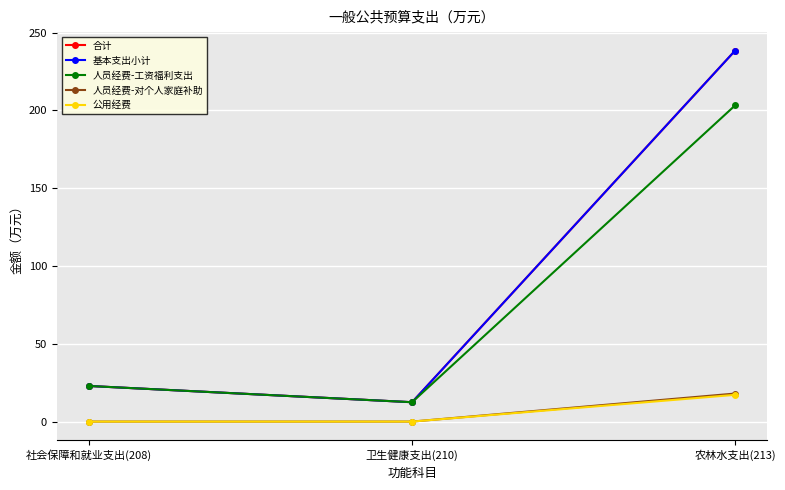

Which series has the largest total across all categories?

合计